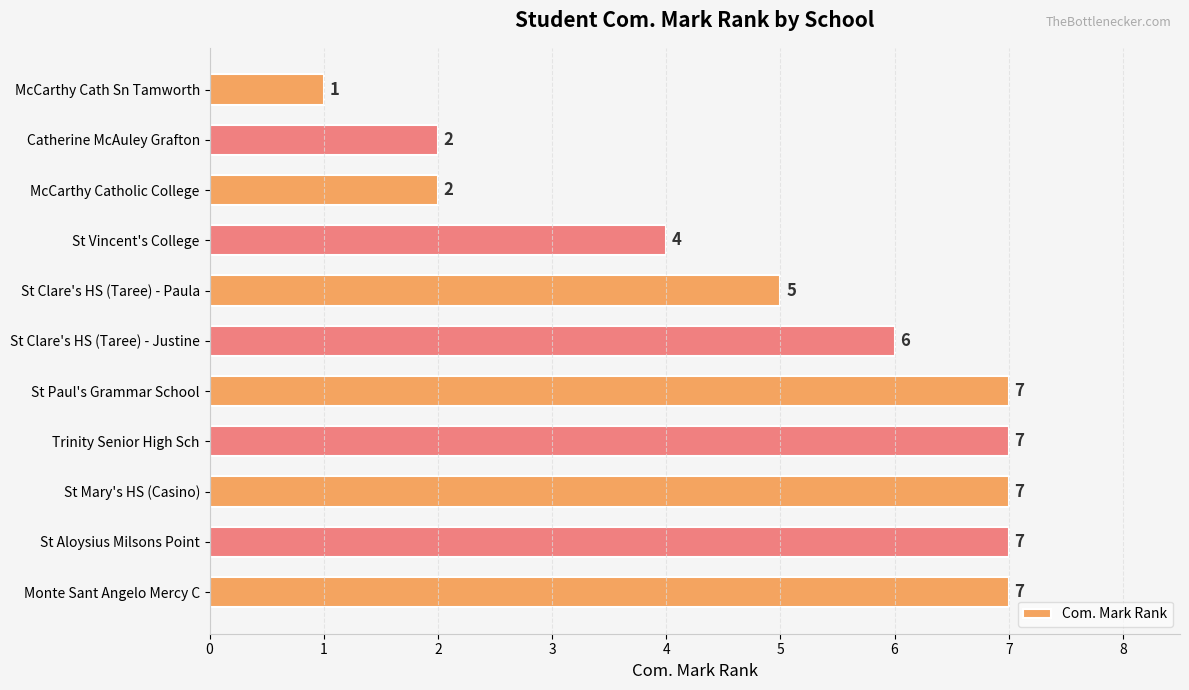

What is the greatest value displayed?

7